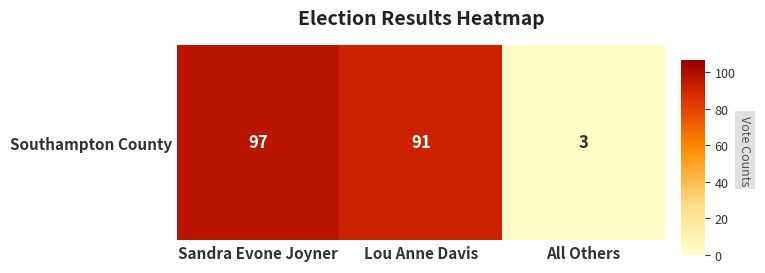

Is it true that the value at Sandra Evone Joyner is 97?

True